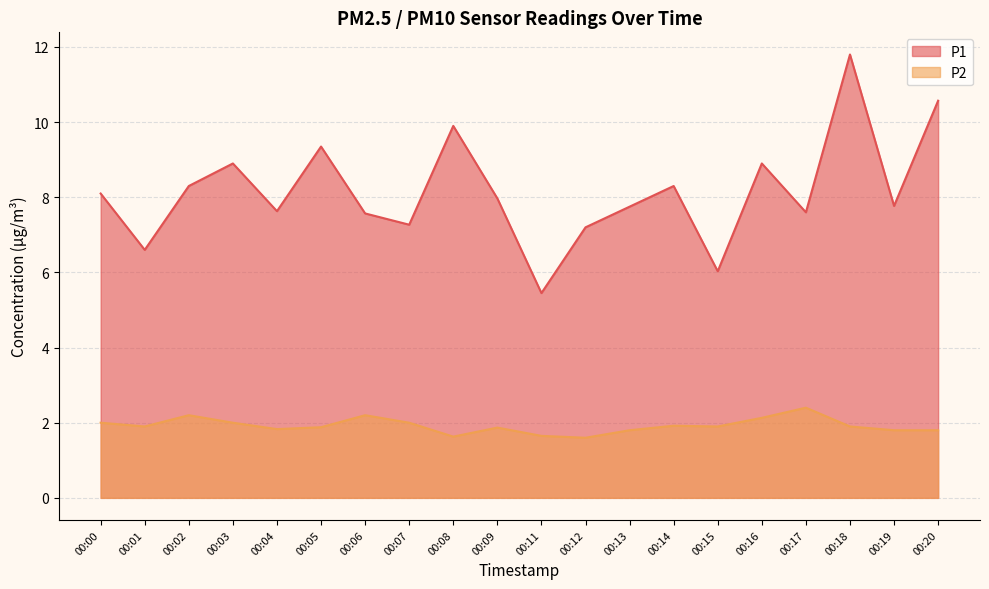

Which series changed the most between 00:12 and 00:13?

P1